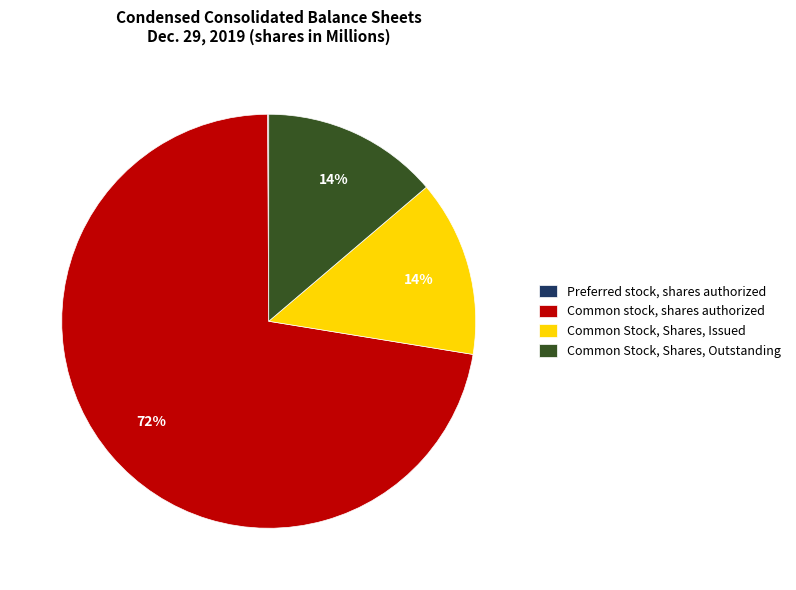

Which category has the biggest portion of the pie?

Common stock, shares authorized